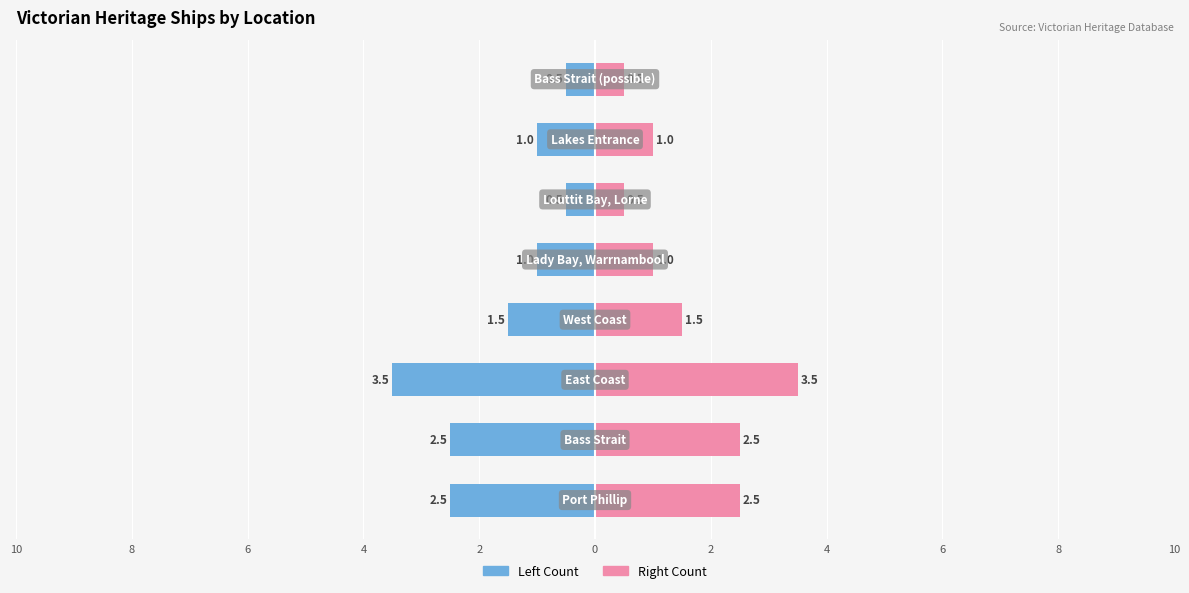

Reading left to right, transcribe all the data shown in this chart.

Left Count: 10=-2.5	8=-2.5	6=-3.5	4=-1.5	2=-1.0	0=-0.5	2=-1.0	4=-0.5
Right Count: 10=2.5	8=2.5	6=3.5	4=1.5	2=1.0	0=0.5	2=1.0	4=0.5